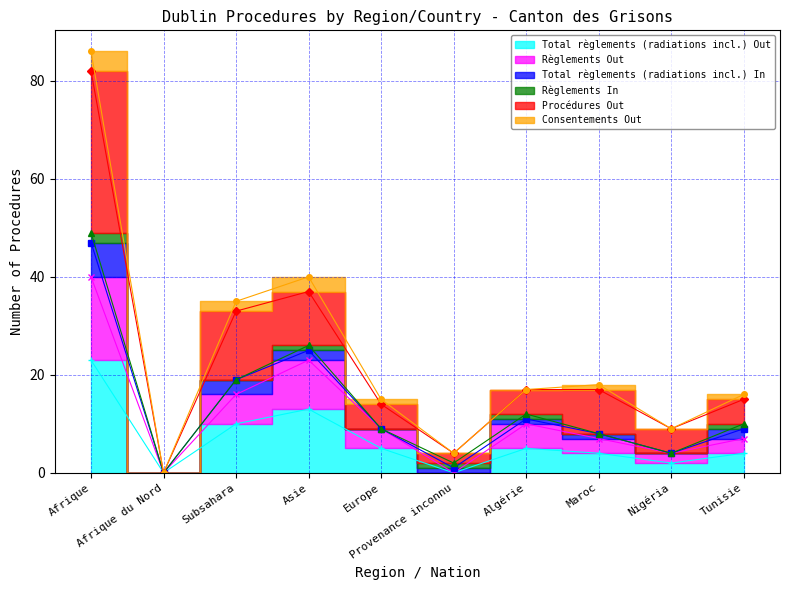

True or false: Total règlements (radiations incl.) Out has a value of 2 at Nigéria.

True